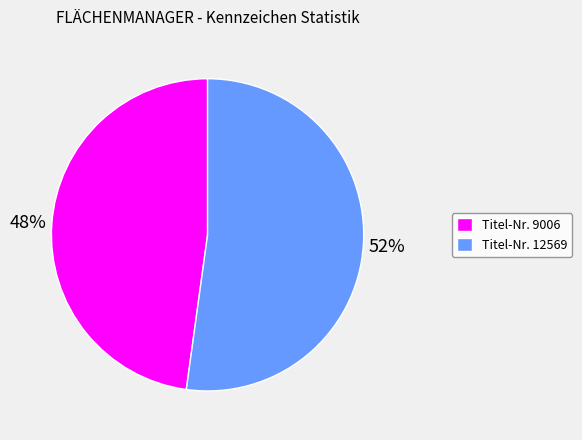

Do Titel-Nr. 12569 and Titel-Nr. 9006 together represent more than half of the pie?

Yes